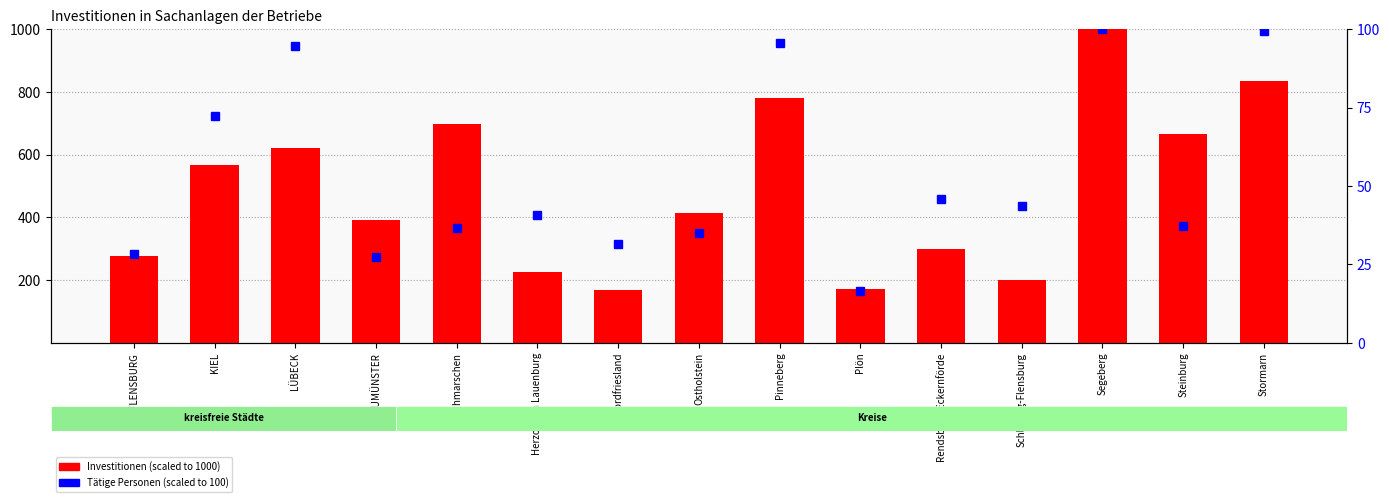

What is the label of the 9th bar from the right?

Nordfriesland